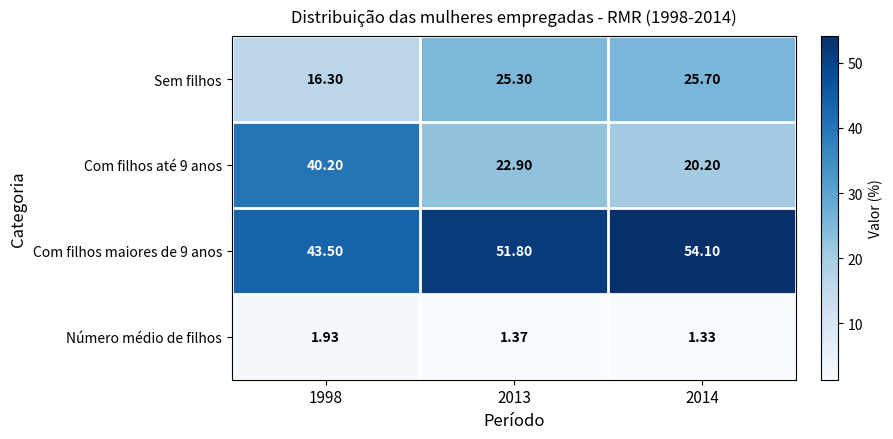

Is the value of Sem filhos at 1998 greater than the value of Com filhos maiores de 9 anos at 2013?

No